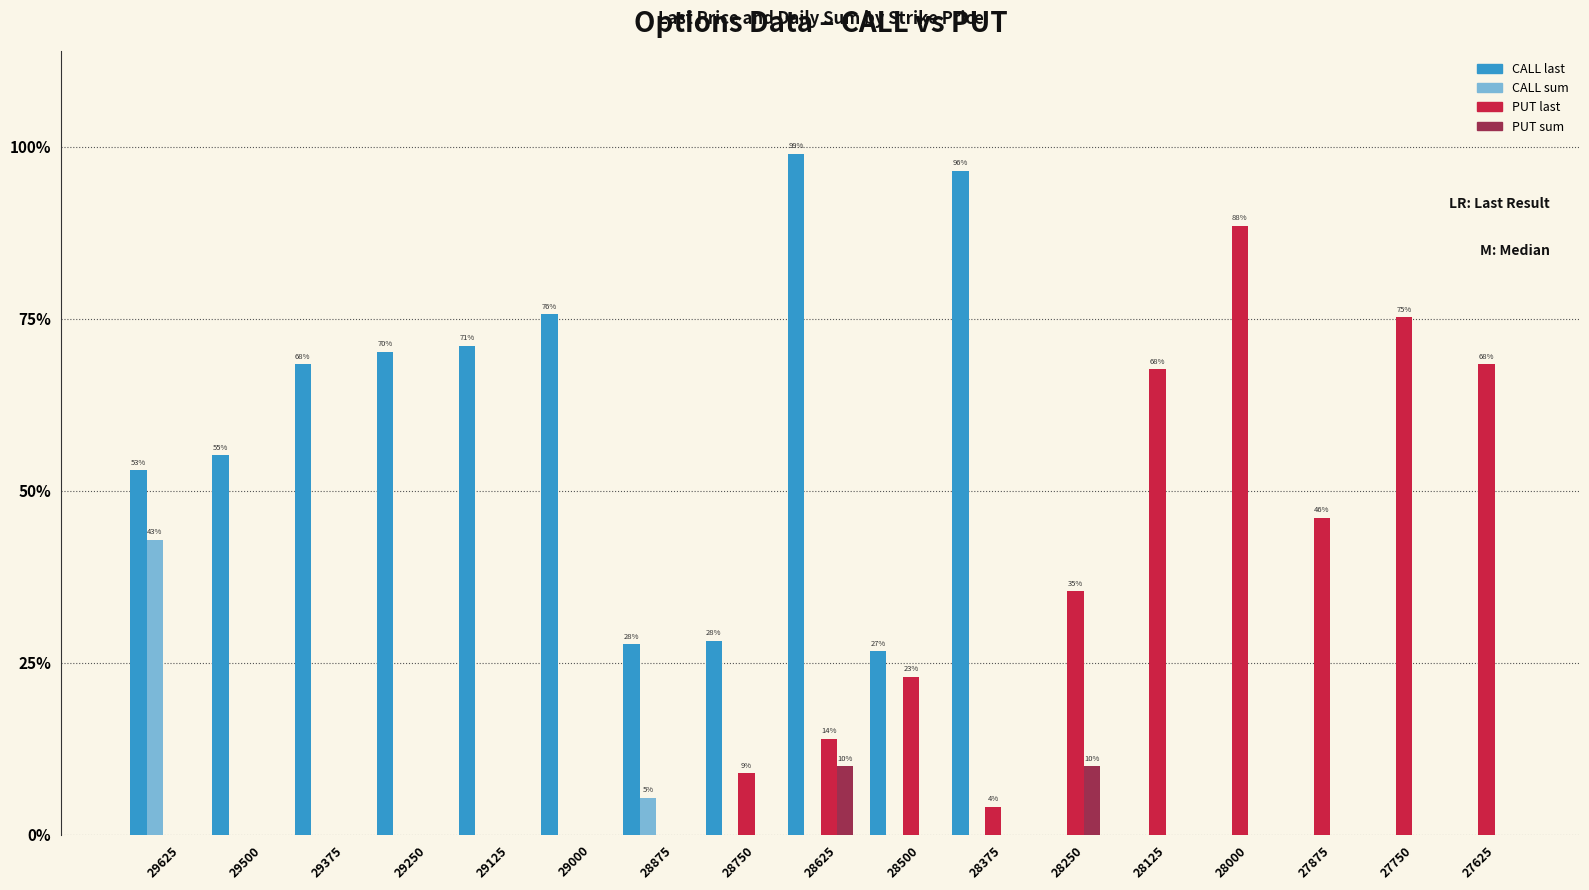

Reading left to right, transcribe all the data shown in this chart.

CALL last: 530	552	684	702	711	757	277	282	990	267	965	0	0	0	0	0	0
CALL sum: 429	0	0	0	0	0	54	0	0	0	0	0	0	0	0	0	0
PUT last: 0	0	0	0	0	0	0	90	140	230	41	354	677	885	461	752	684
PUT sum: 0	0	0	0	0	0	0	0	100	0	0	100	0	0	0	0	0